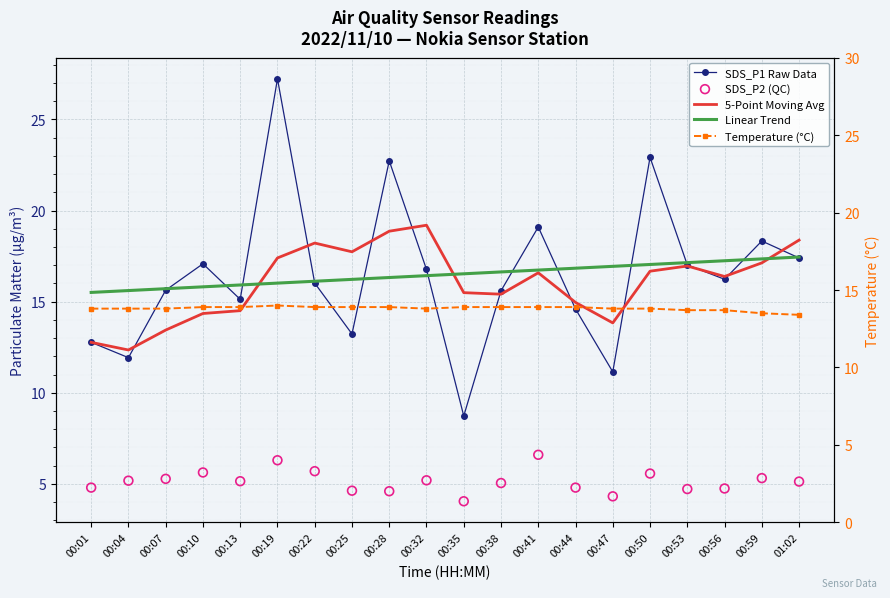

Is the value of SDS_P1 Raw Data at 00:13 greater than the value of SDS_P2 (QC) at 00:28?

Yes